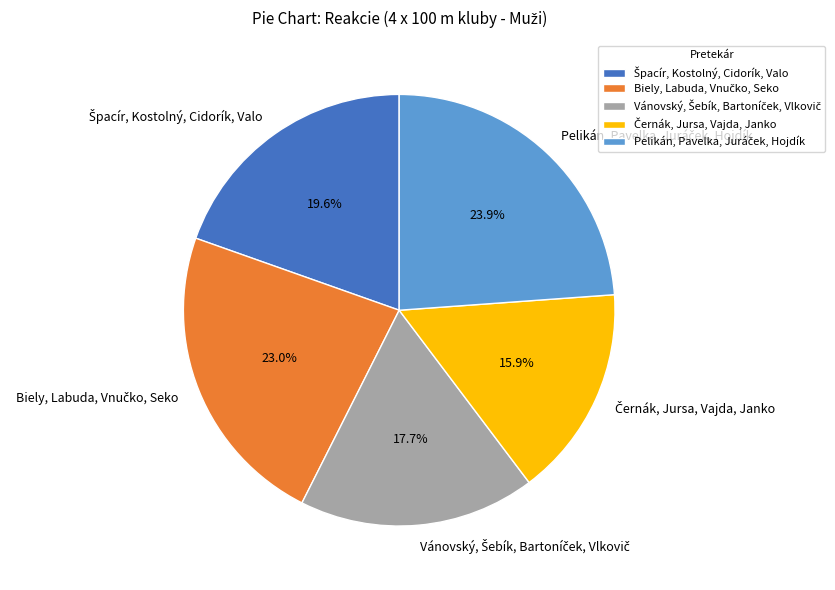

Is there a majority slice in this chart?

No